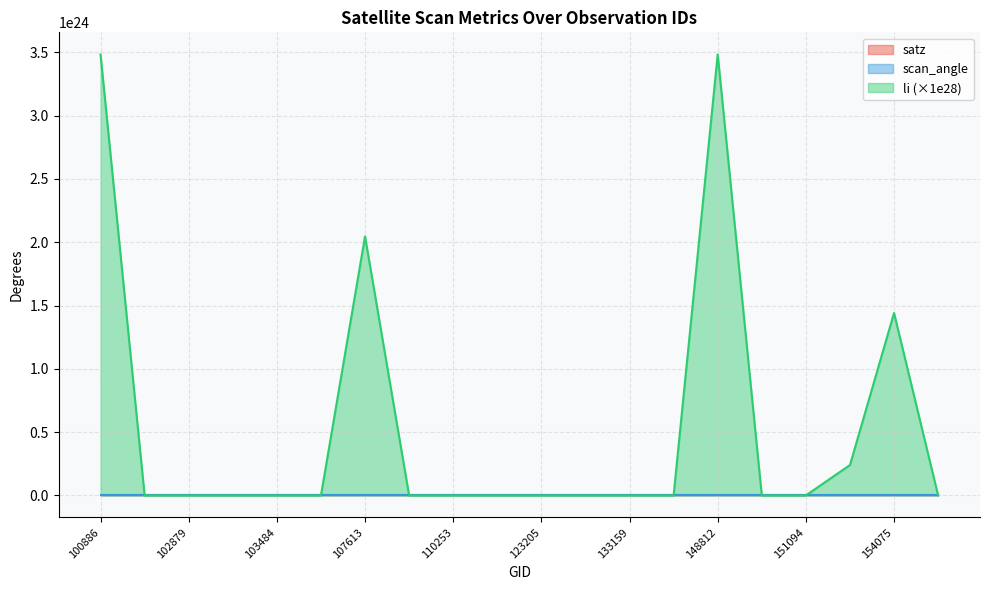

Where do satz and li first cross each other?

103127 and 103484